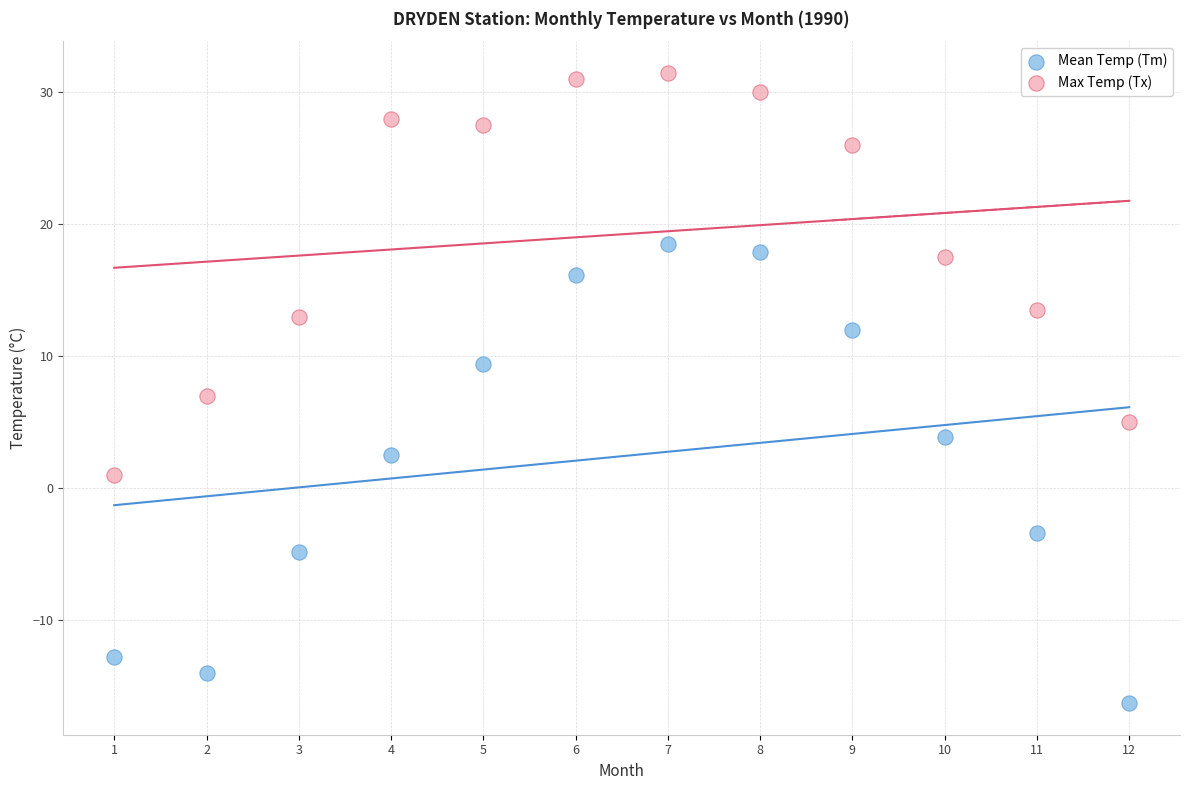

Which series reaches the maximum Y coordinate?

Max Temp (Tx)